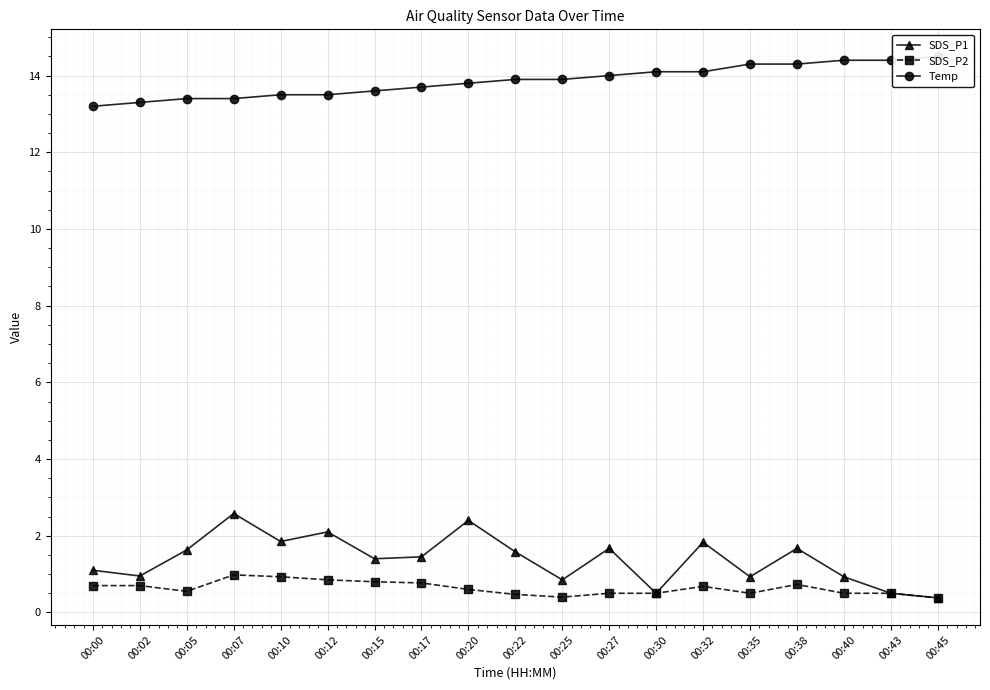

Which label corresponds to the smallest value in the chart?

00:45